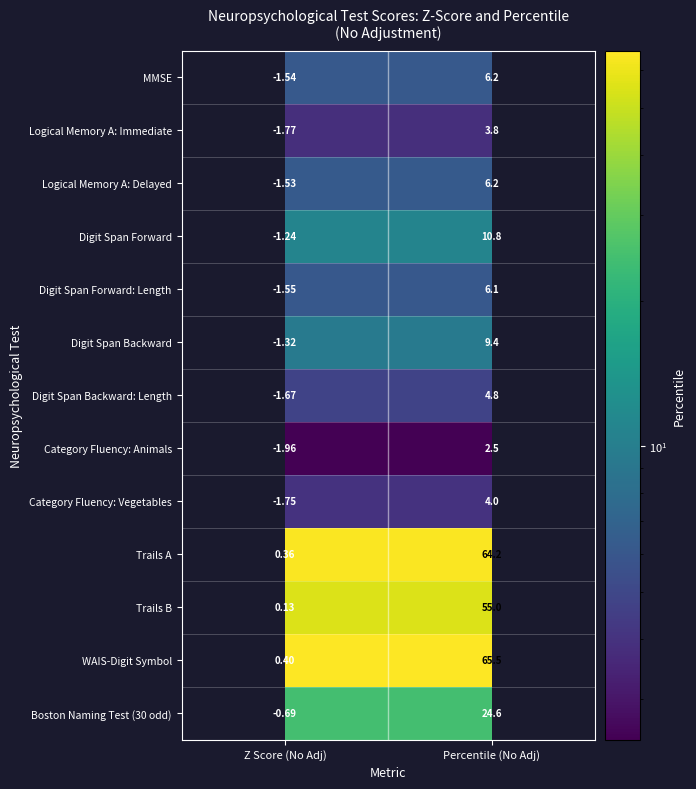

Count the number of categories in the chart.

2